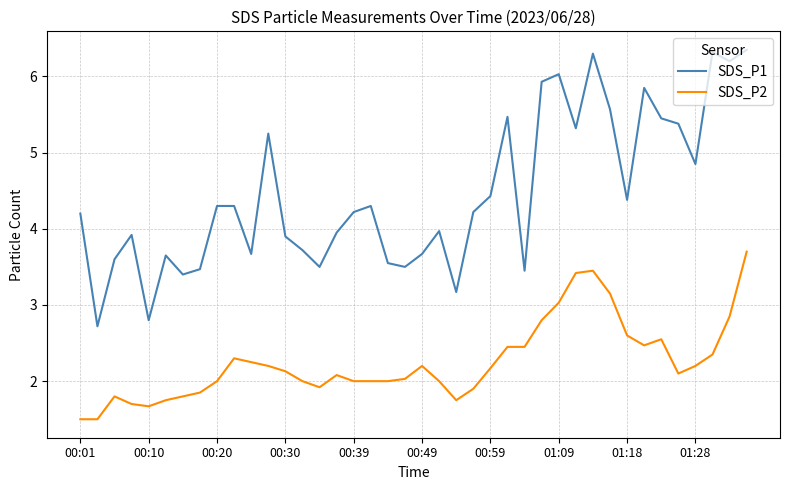

What is the smallest value displayed?

1.5